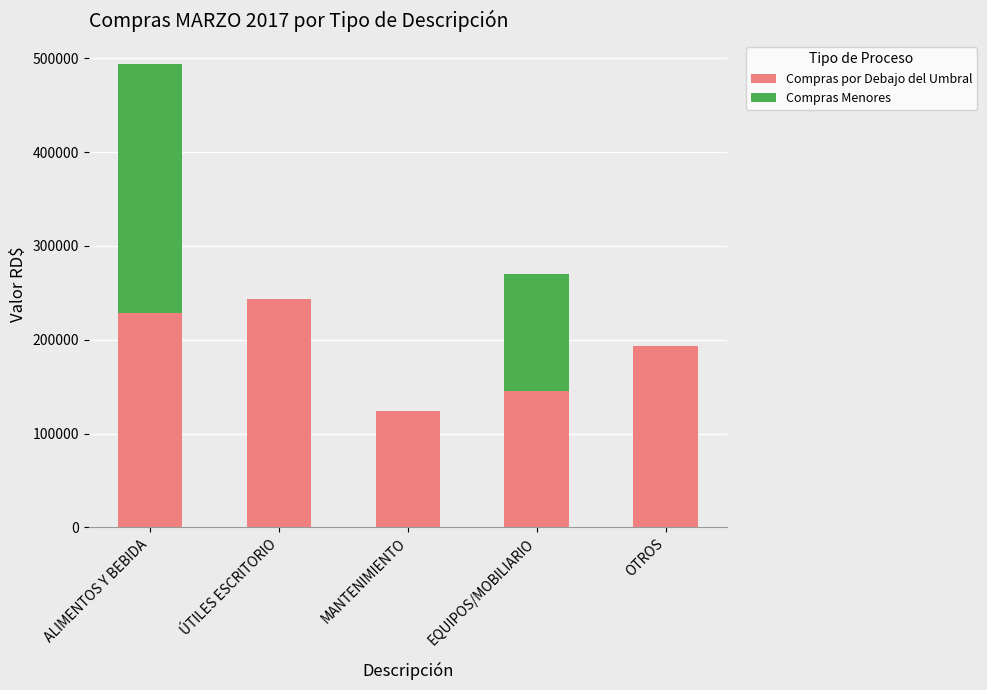

What is the total value across all series at ALIMENTOS Y BEBIDA?

493483.0